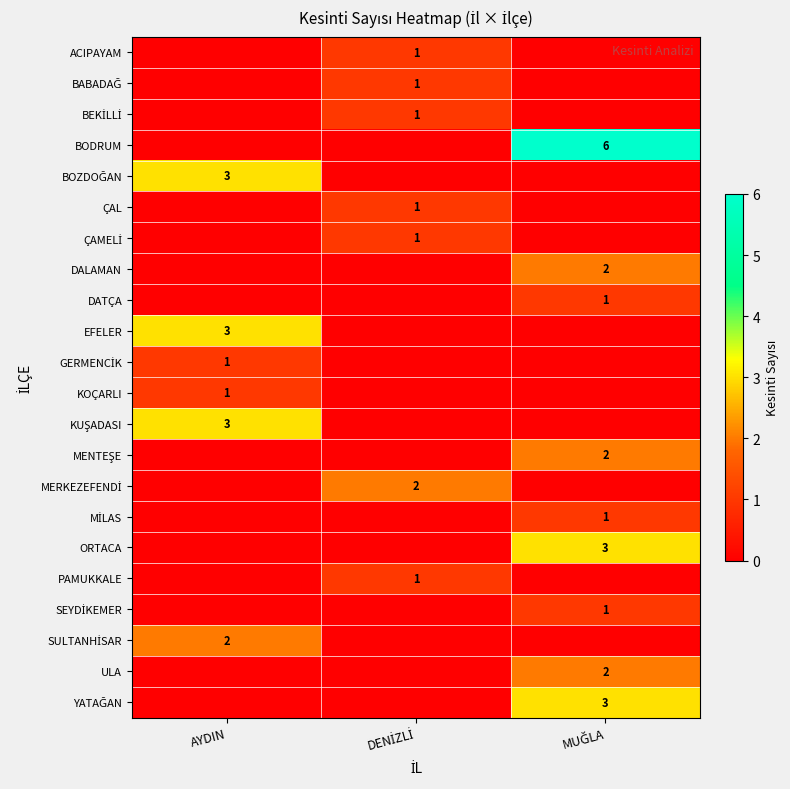

At which category does the chart reach its minimum across all series?

AYDIN